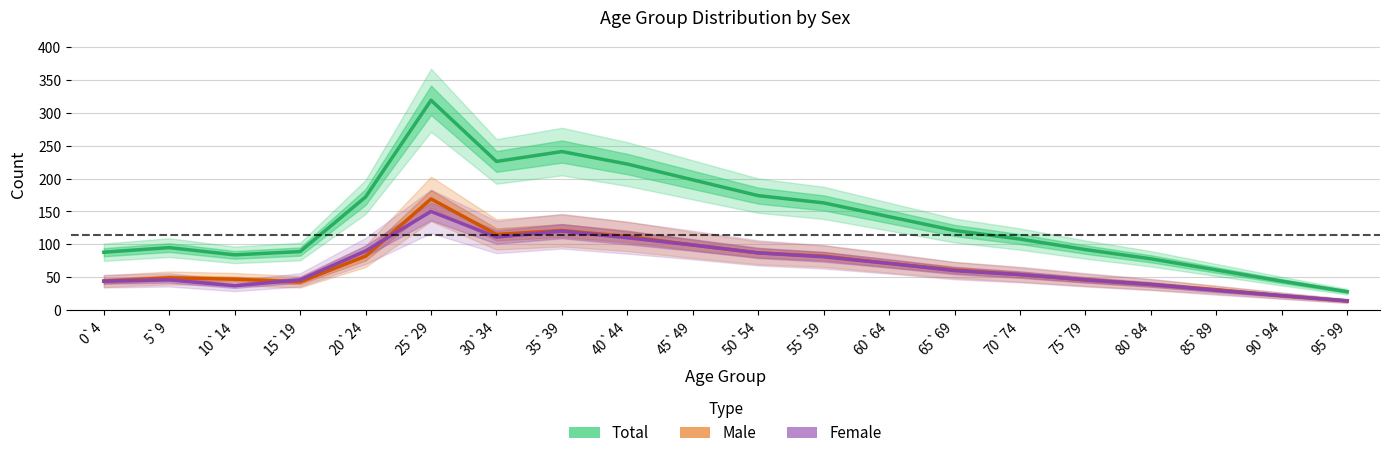

What value does the Female series have at 75`79?

46